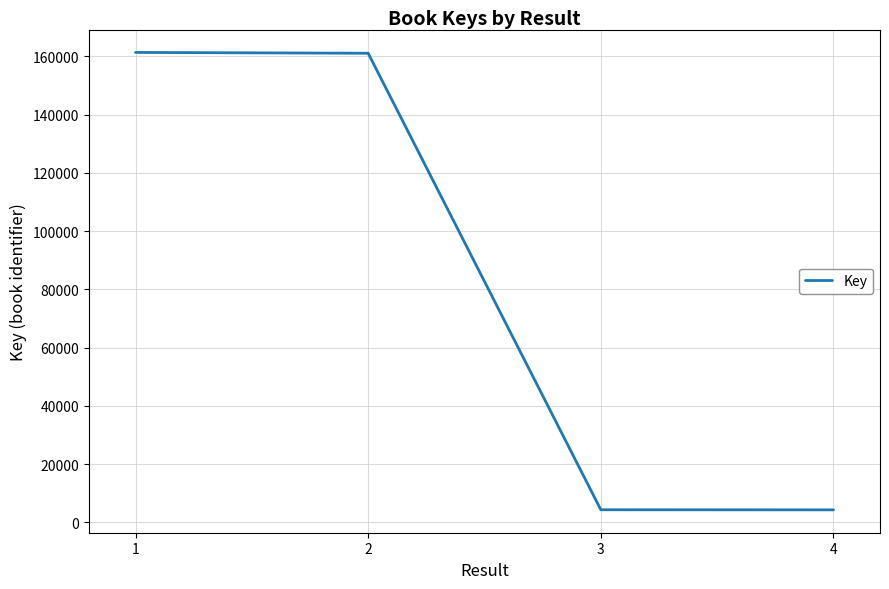

True or false: the data has more than 1 interior local peaks.

False